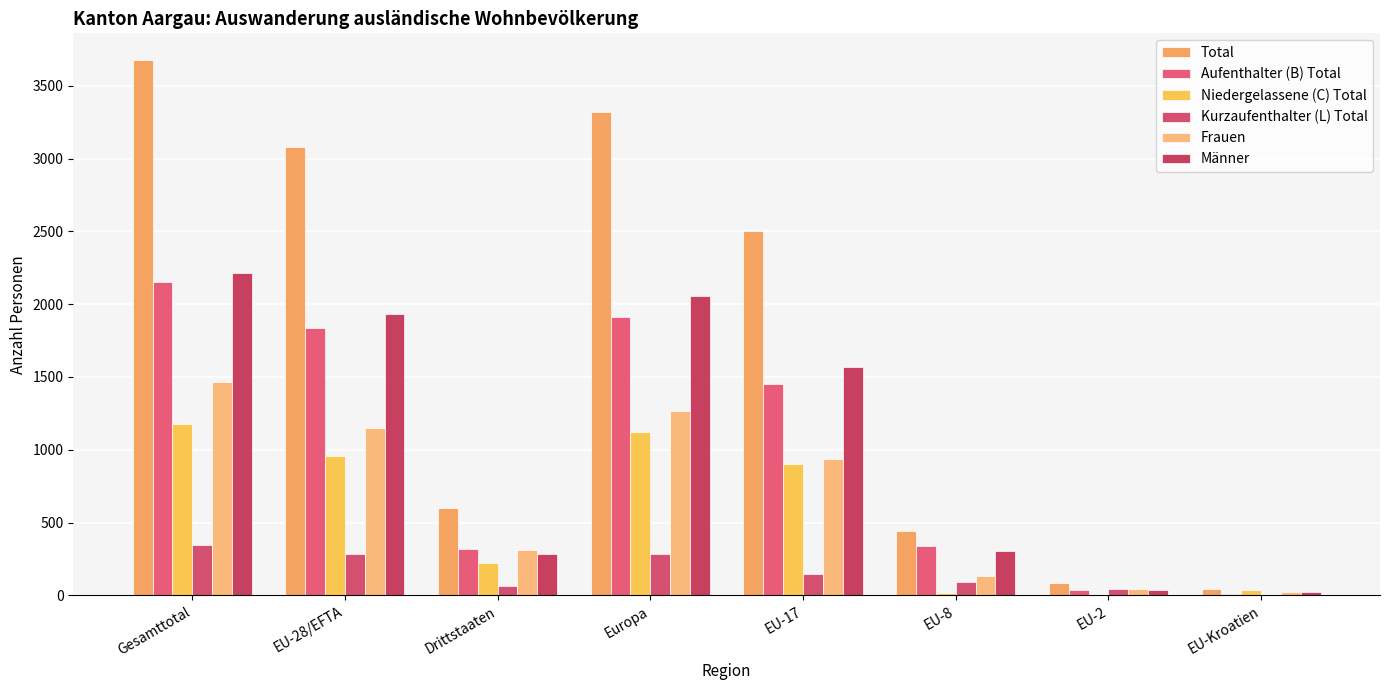

How many categories are shown in the chart?

8